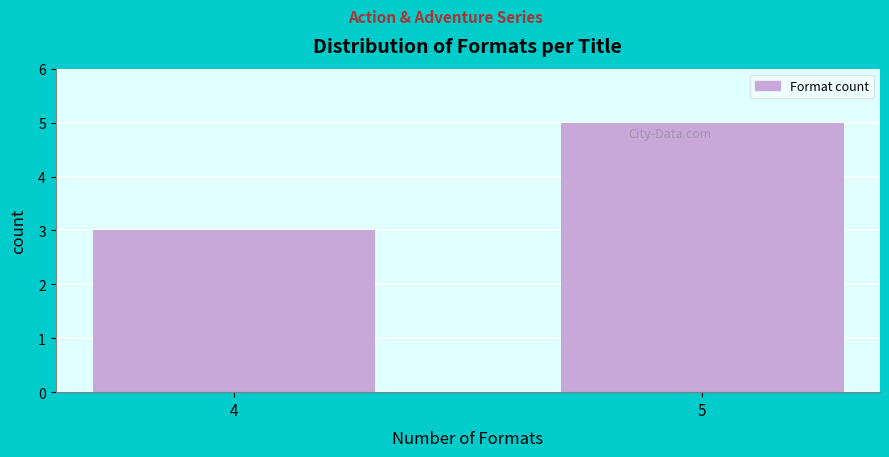

Reading left to right, what are all the values shown in this chart?

4=3	5=5